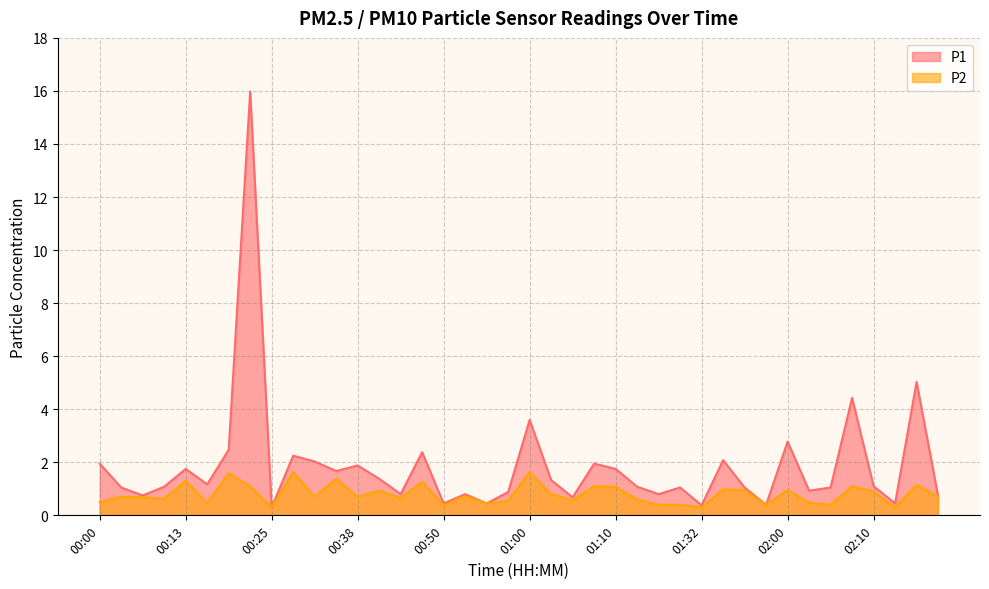

How many series are shown in this chart?

2